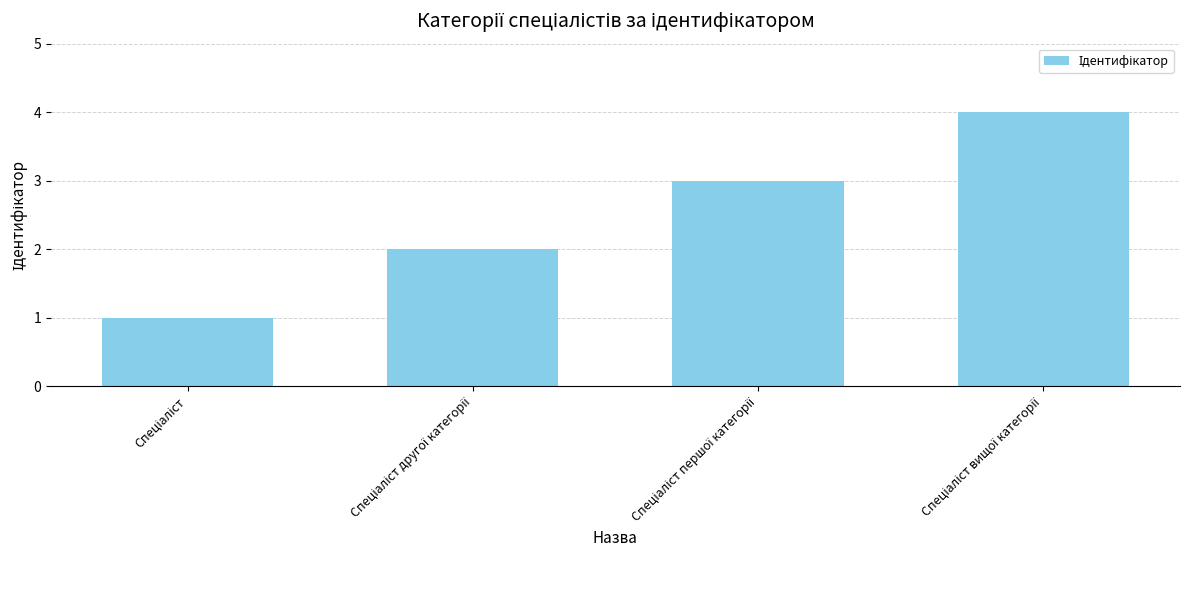

What is the sum of all values?

10